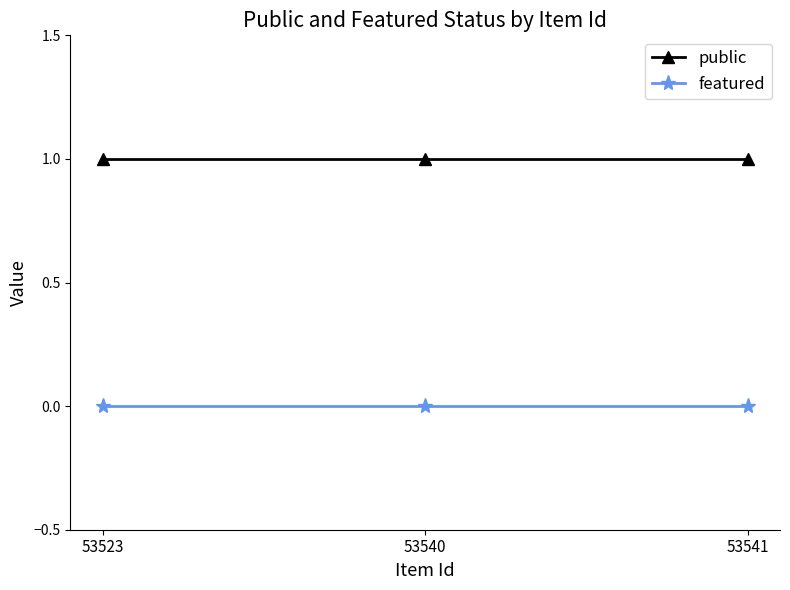

Rank the series at 53523 from lowest to highest value.

featured, public